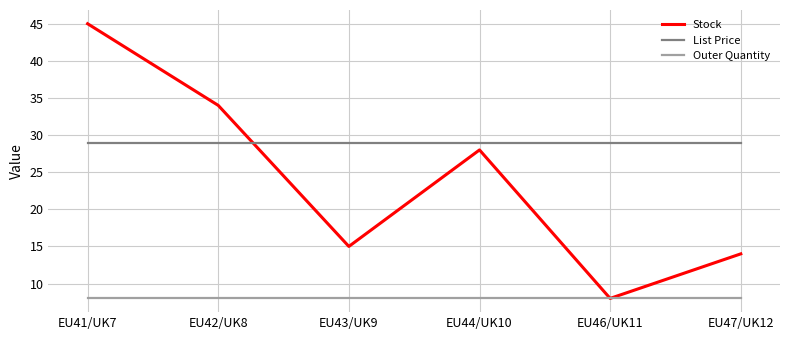

Which series changed the most between EU41/UK7 and EU43/UK9?

Stock